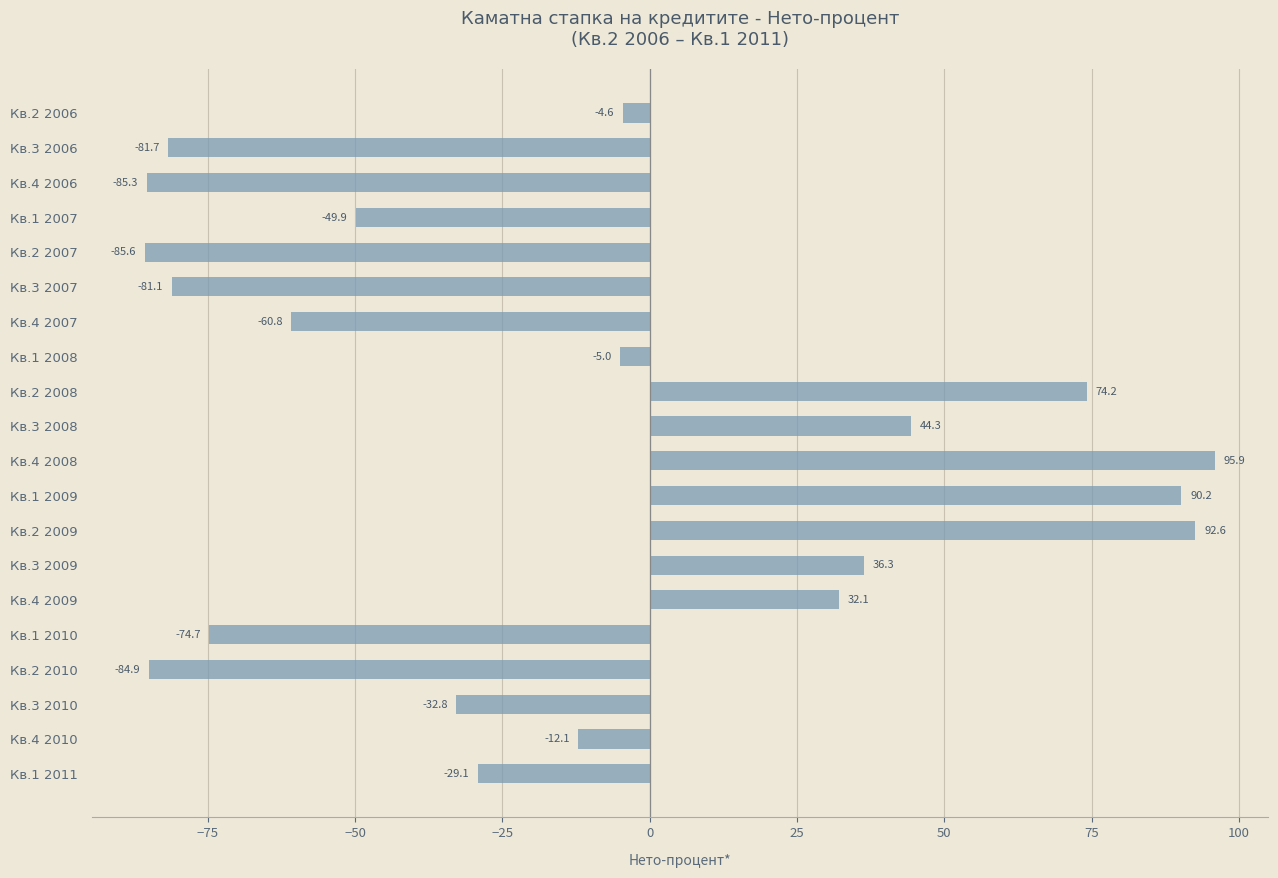

True or false: the data shows -120.3 at Кв.3 2006.

False